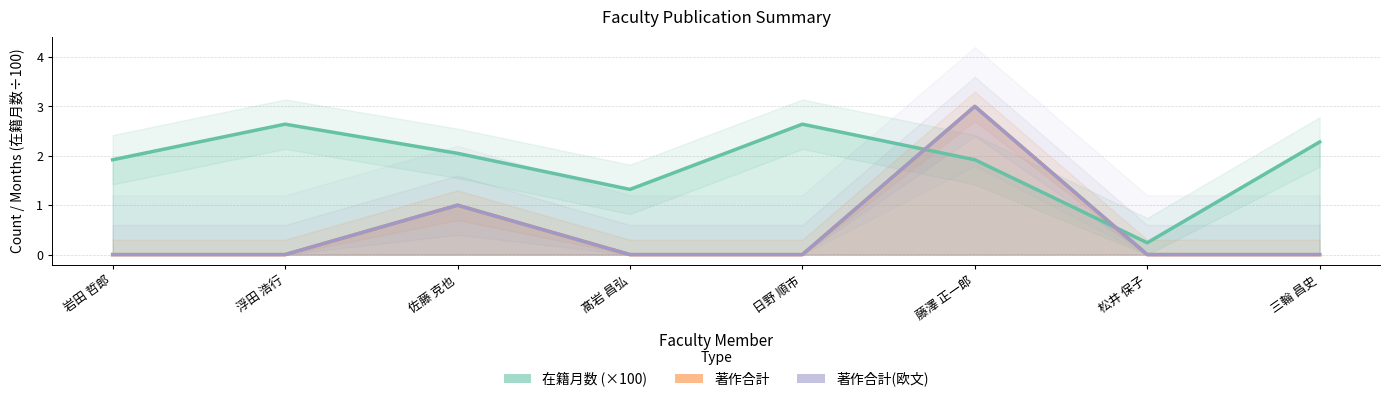

True or false: 在籍月数 (×100) and 著作合計 intersect in this chart.

True